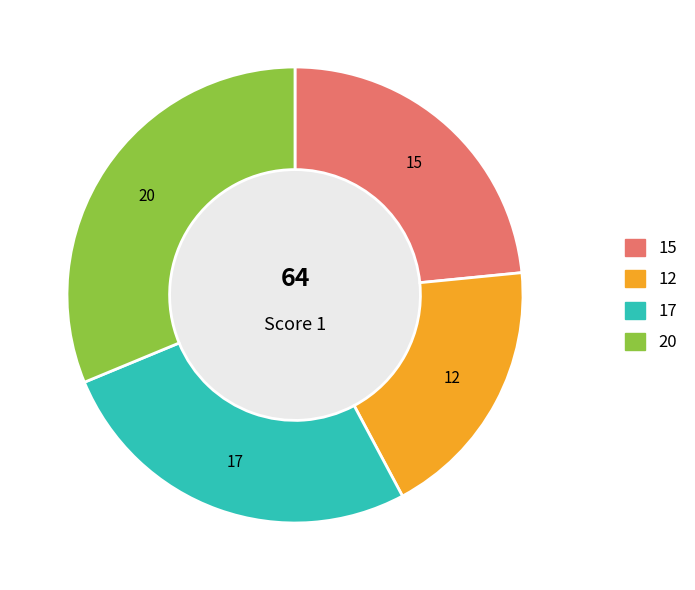

How many slices are in this pie chart?

4